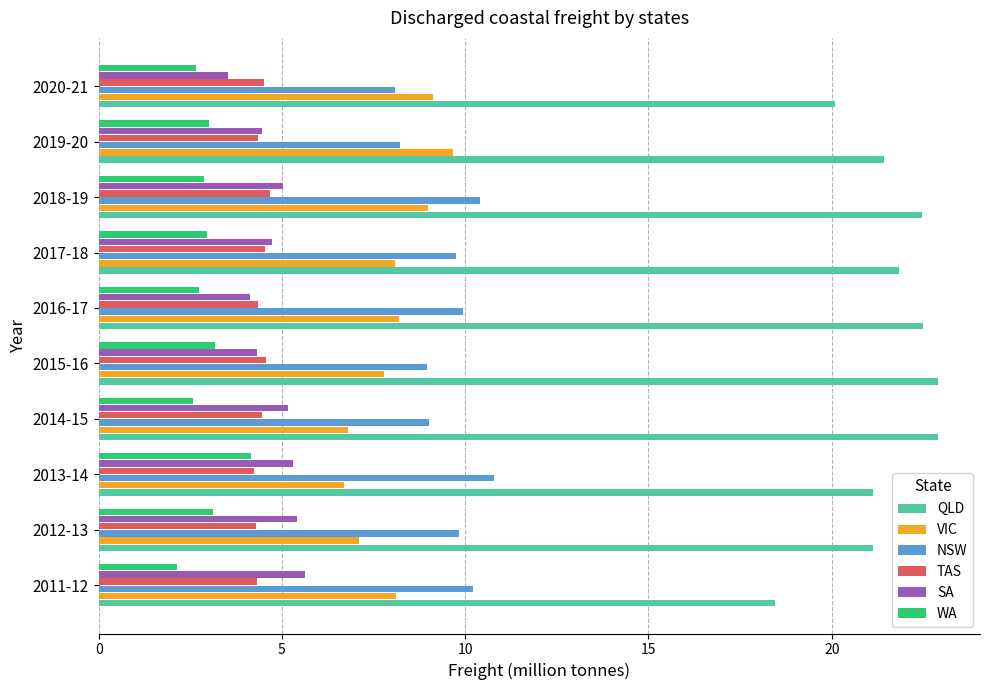

The value of WA at 2016-17 is 2.7. True or false?

True